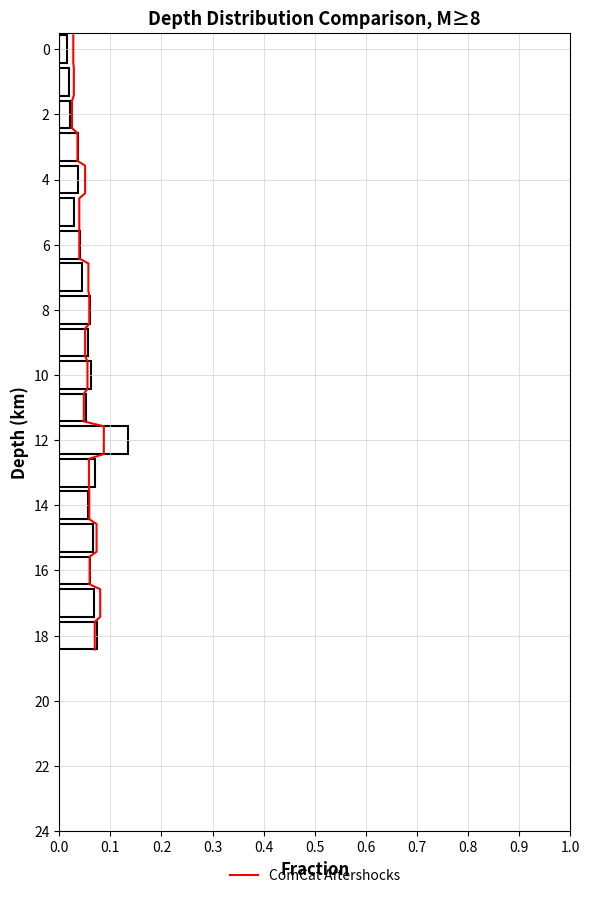

The chart shows a value of 13.3 at 20. True or false?

False